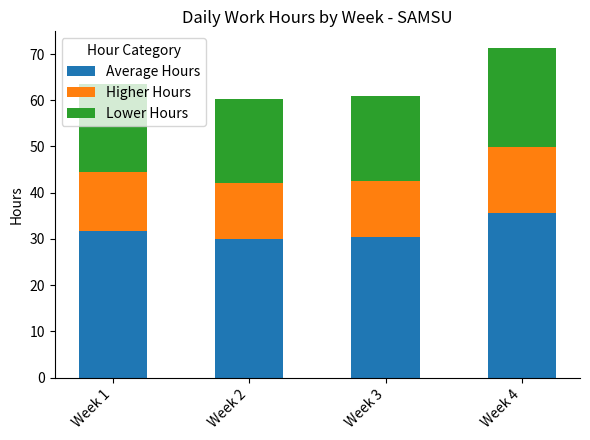

What is the total value across all series at Week 4?

71.3